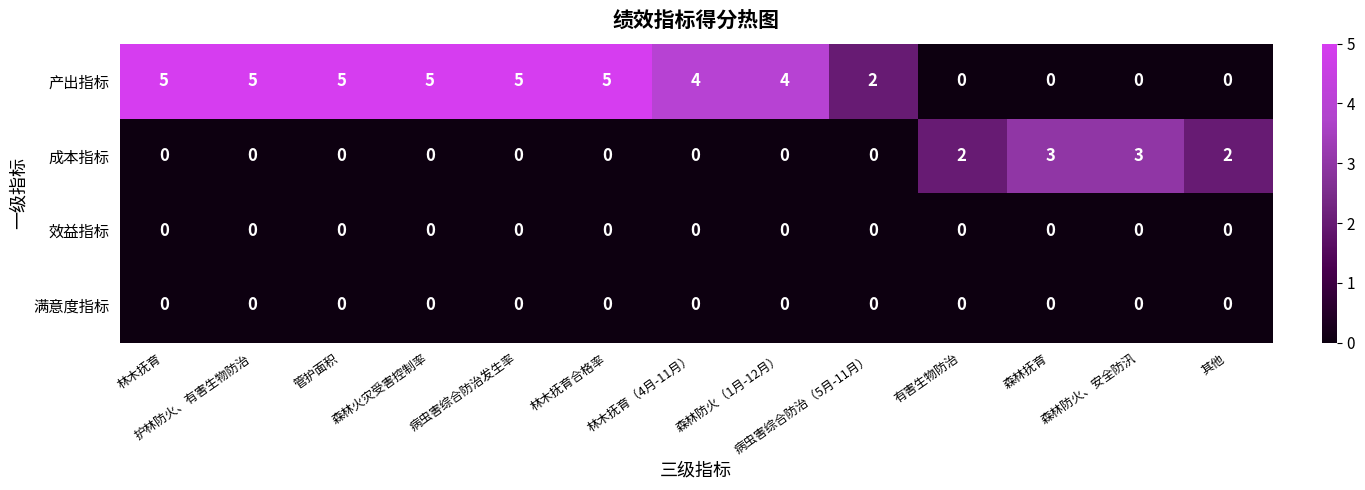

The value of 成本指标 at 林木抚育 is 0. True or false?

True